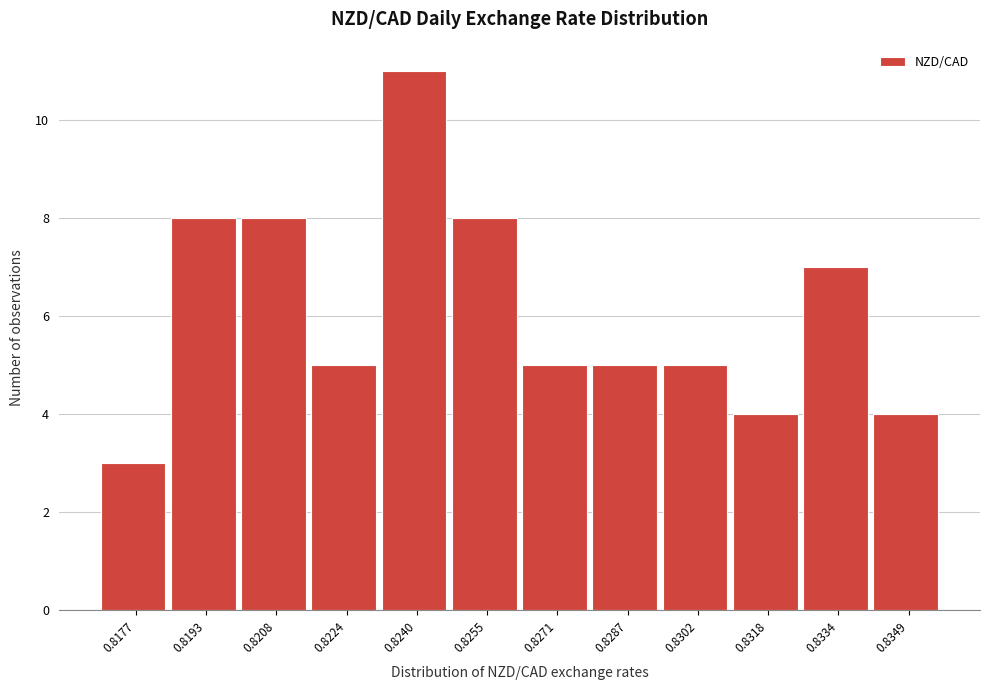

Reading left to right, extract all data points from this chart.

0.8177=3	0.8193=8	0.8208=8	0.8224=5	0.8240=11	0.8255=8	0.8271=5	0.8287=5	0.8302=5	0.8318=4	0.8334=7	0.8349=4